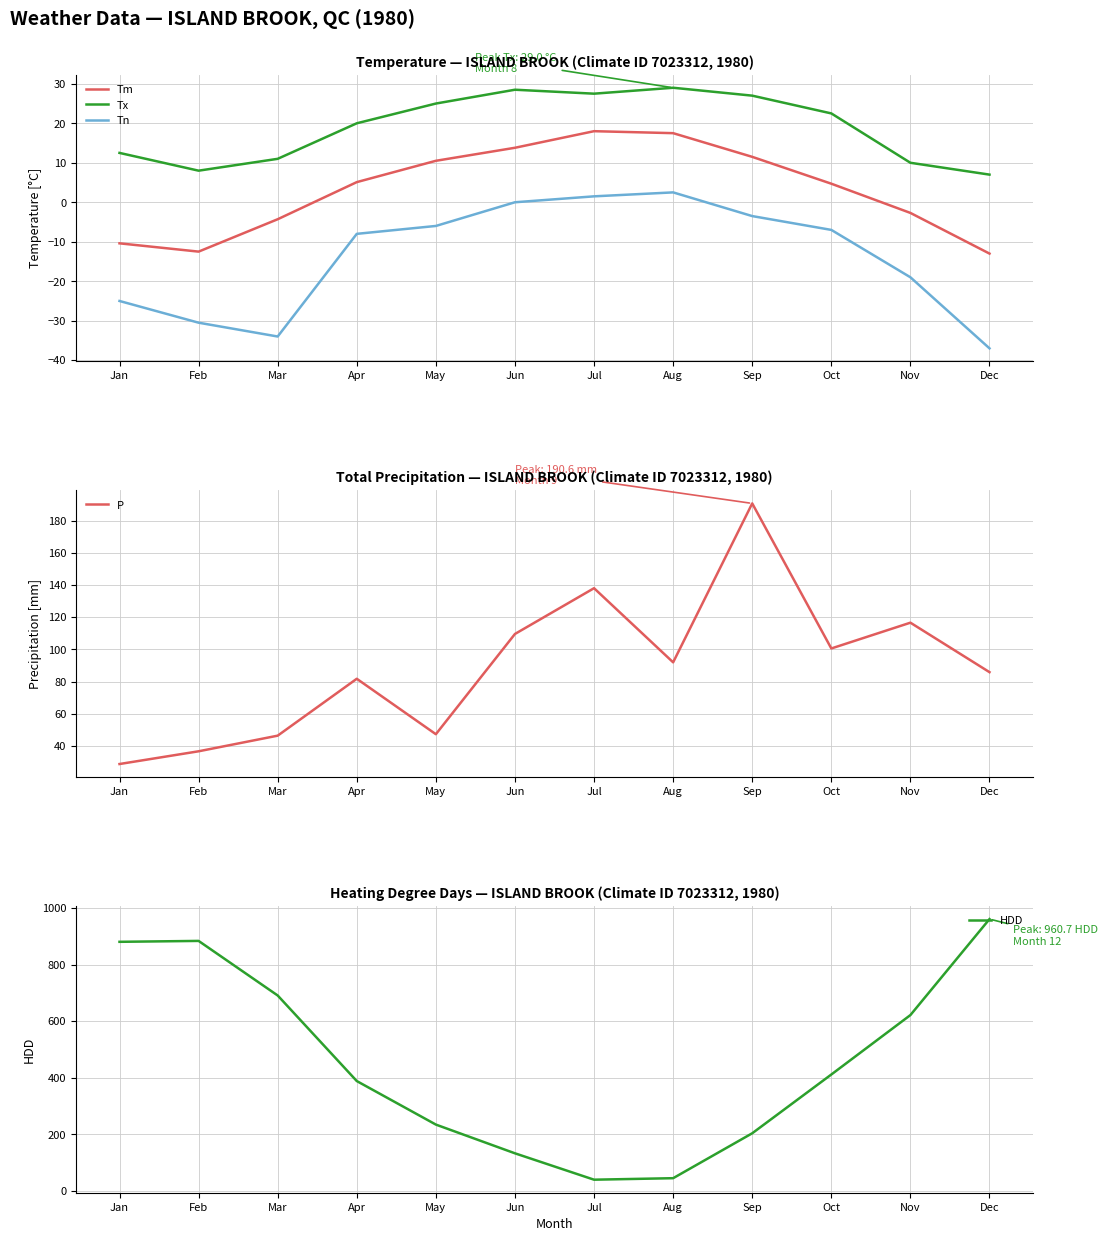

List the series in order of their peak value, highest first.

HDD, P, Tx, Tm, Tn